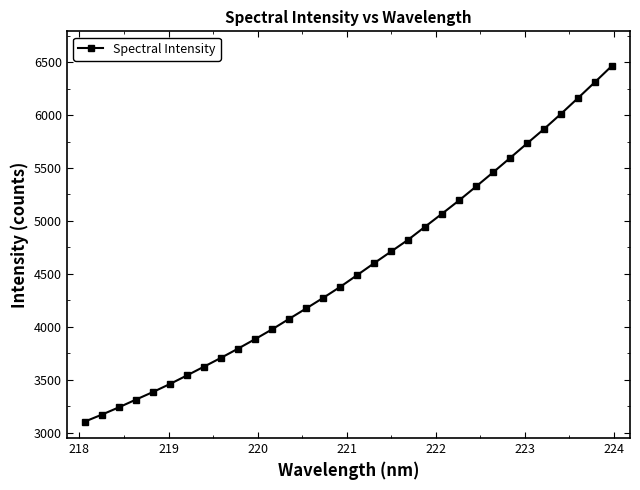

What is the average value?

4559.3